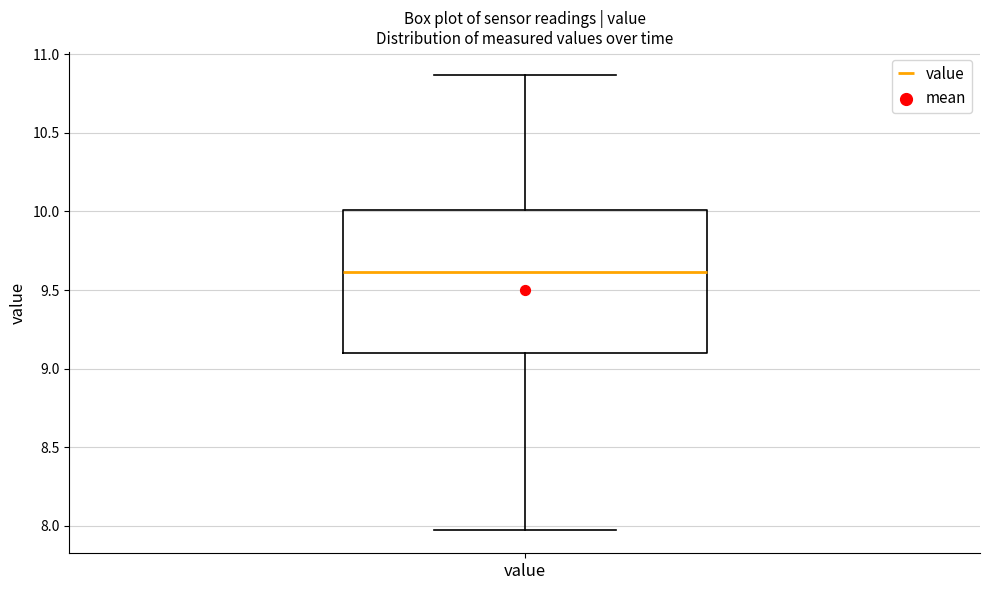

Where is the upper edge of the box for value on the y-axis? The values are not printed on the chart, so give them approximately, as read against the axis.

10.00